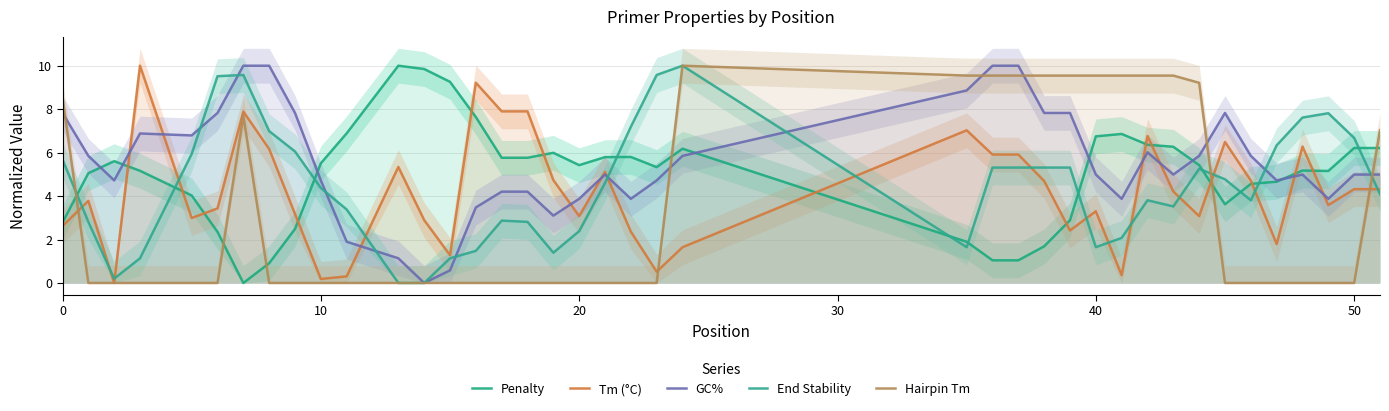

Is it true that Hairpin Tm equals 4.9 at 10?

False